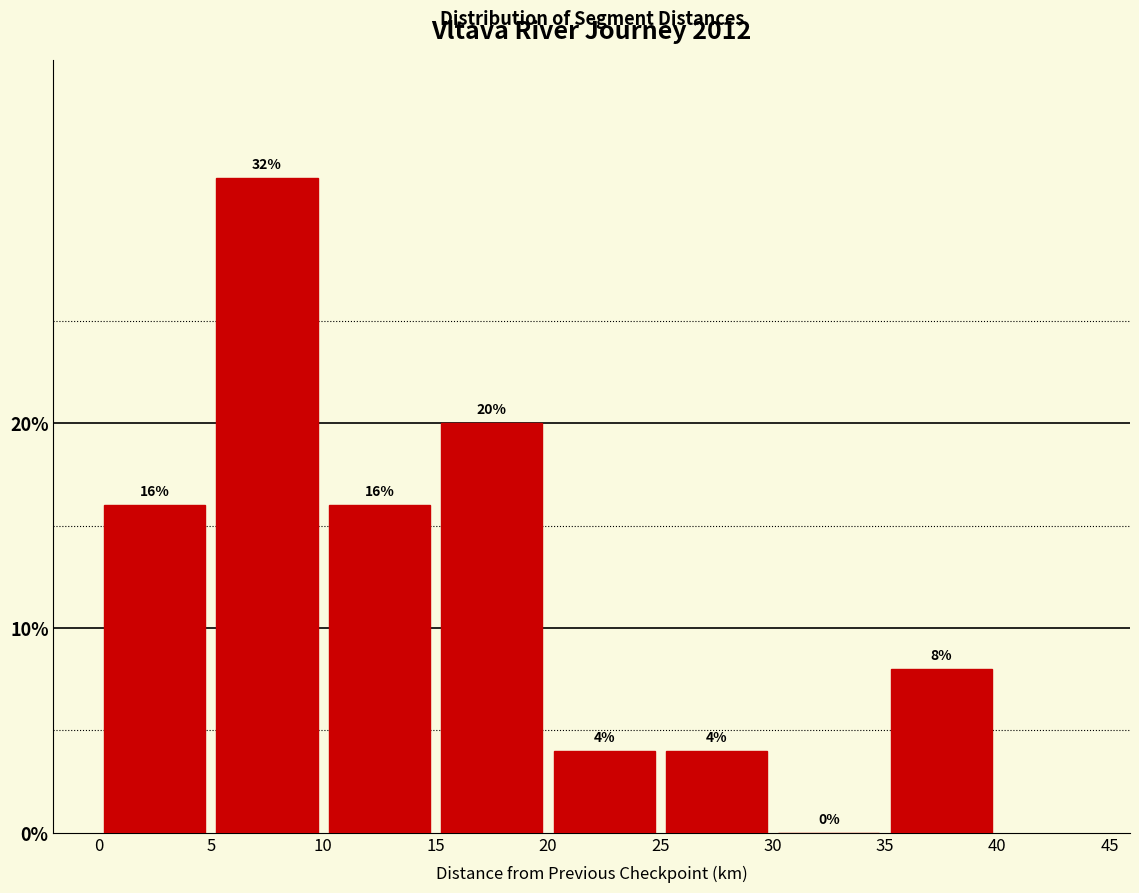

Reading left to right, transcribe this chart: for each bar, give the range it covers on the x-axis and its height.

0 to 5: 16
5 to 10: 32
10 to 15: 16
15 to 20: 20
20 to 25: 4
25 to 30: 4
30 to 35: 0
35 to 40: 8